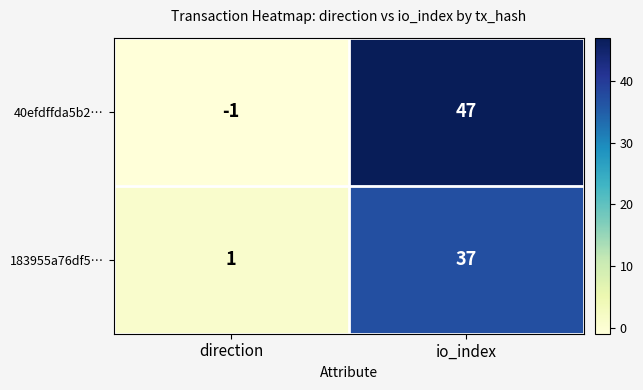

At how many categories does at least one series exceed 10?

1